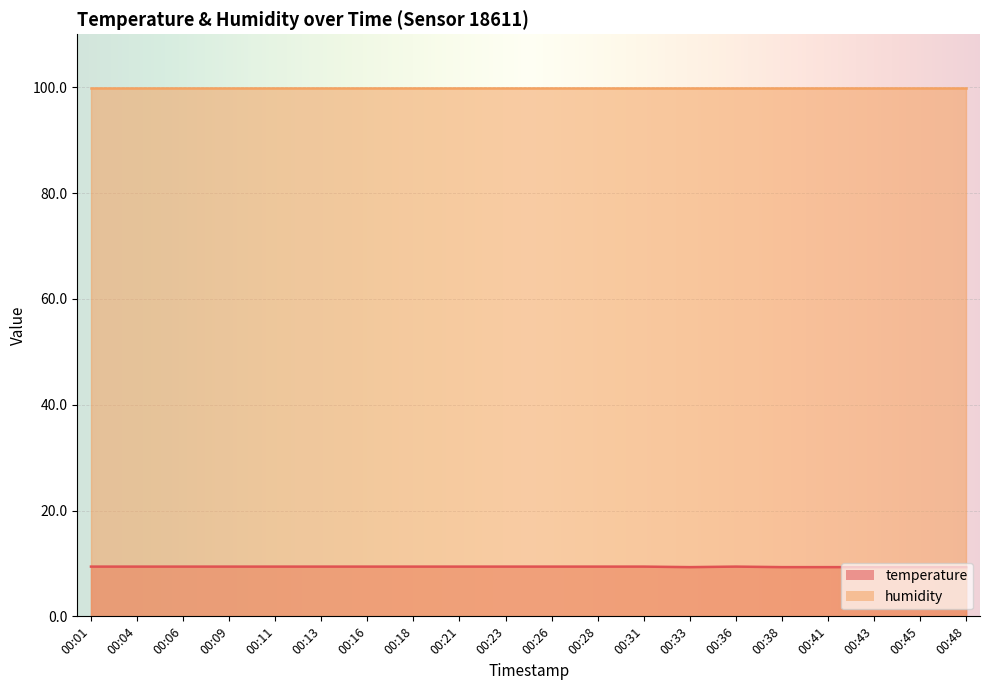

True or false: there are more than 2 points higher than both neighbors.

False